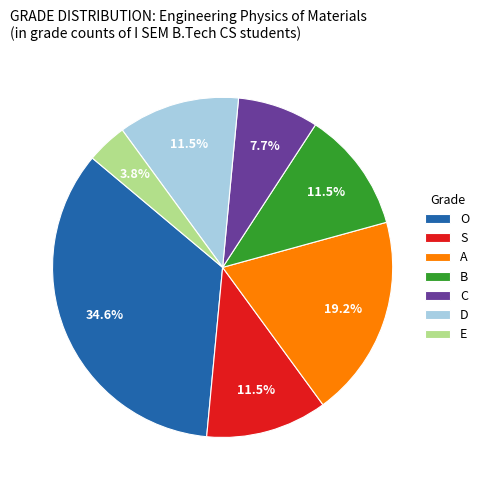

Count the number of slices in the pie.

7